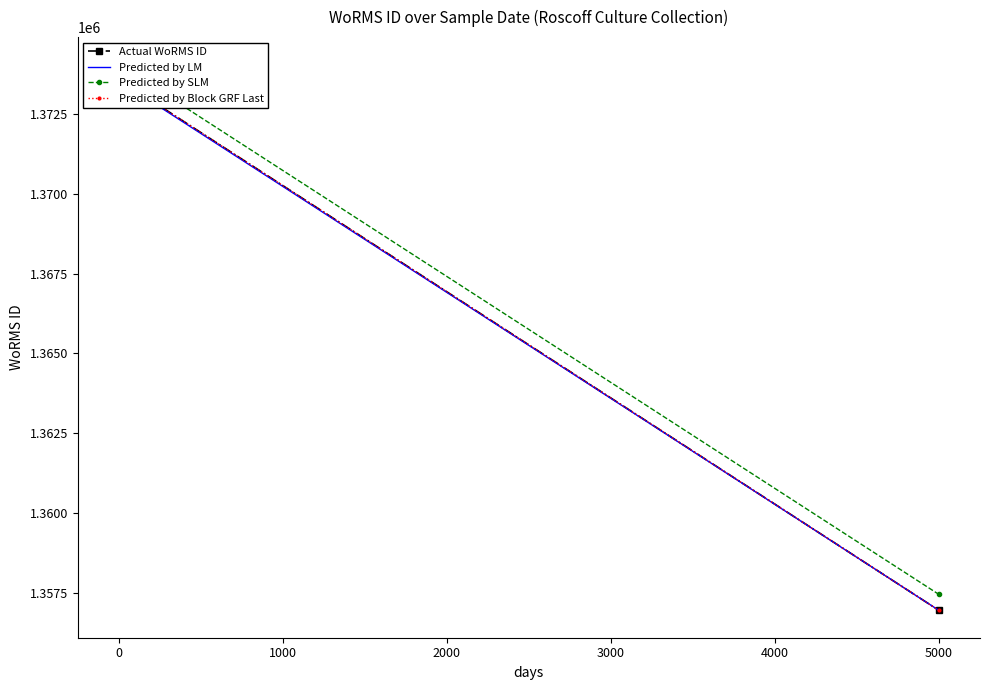

The Predicted by Block GRF Last series shows 1981897.4 at 2000. True or false?

False